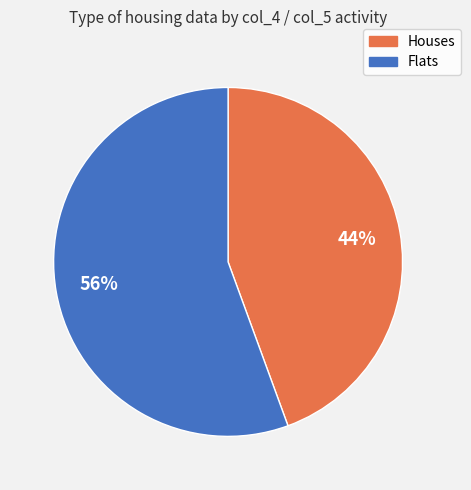

To the nearest percent, what is the average slice percentage?

50%